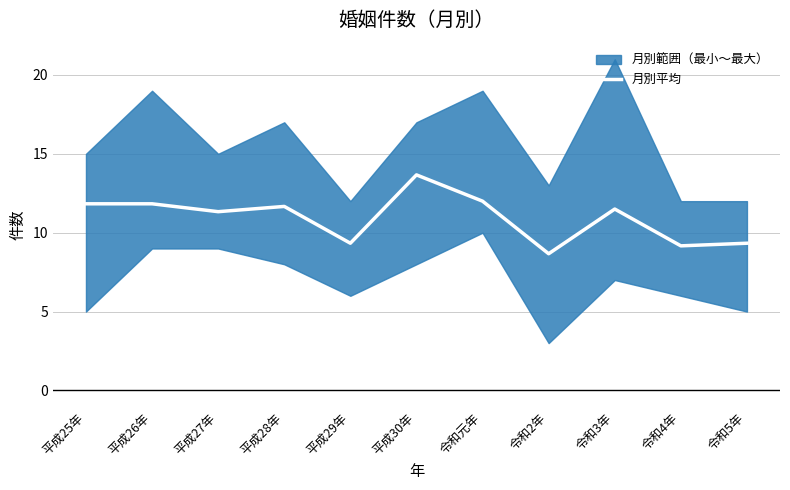

Rank the categories by value from lowest to highest.

令和2年, 令和4年, 平成29年, 令和5年, 平成27年, 令和3年, 平成28年, 平成25年, 平成26年, 令和元年, 平成30年